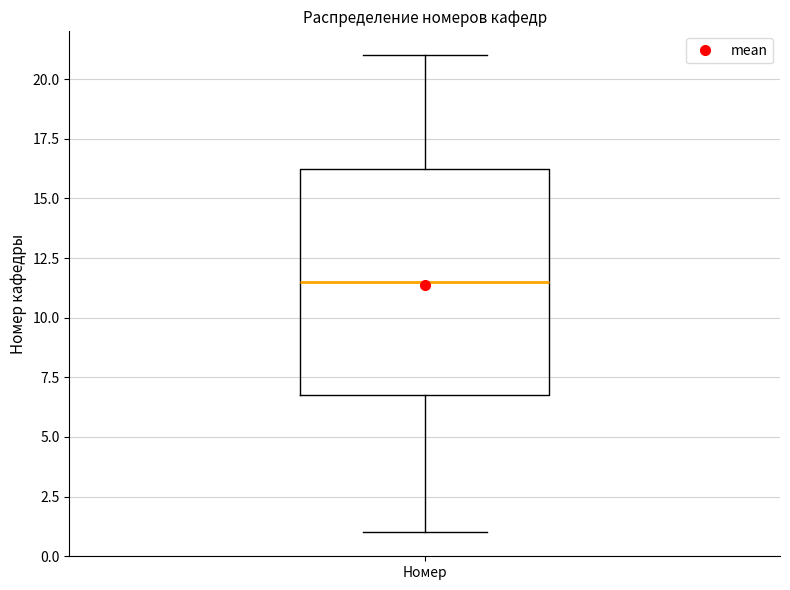

Transcribe this box plot: give where the median line is, the range the box spans, and where the two whiskers end, as read against the y-axis. The values are not printed on the chart, so give them approximately, as read against the axis.

median 11.5, box 7.0 to 16.5, whiskers 1.0 to 21.0